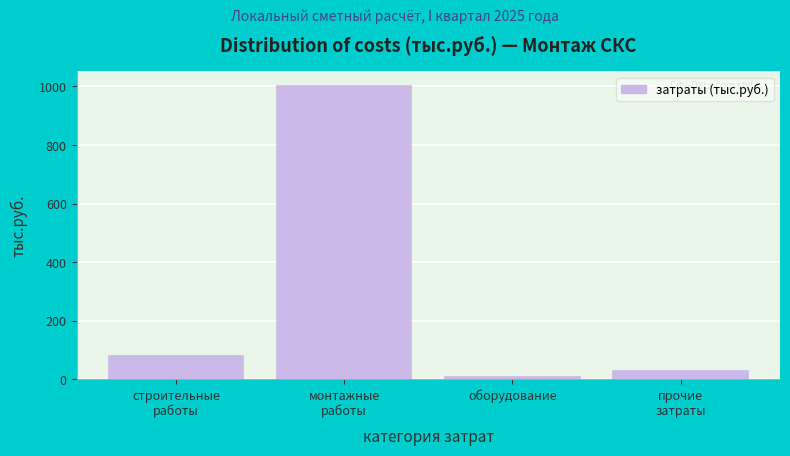

Reading left to right, what are all the values shown in this chart?

79.0	1001.3	9.7	26.9